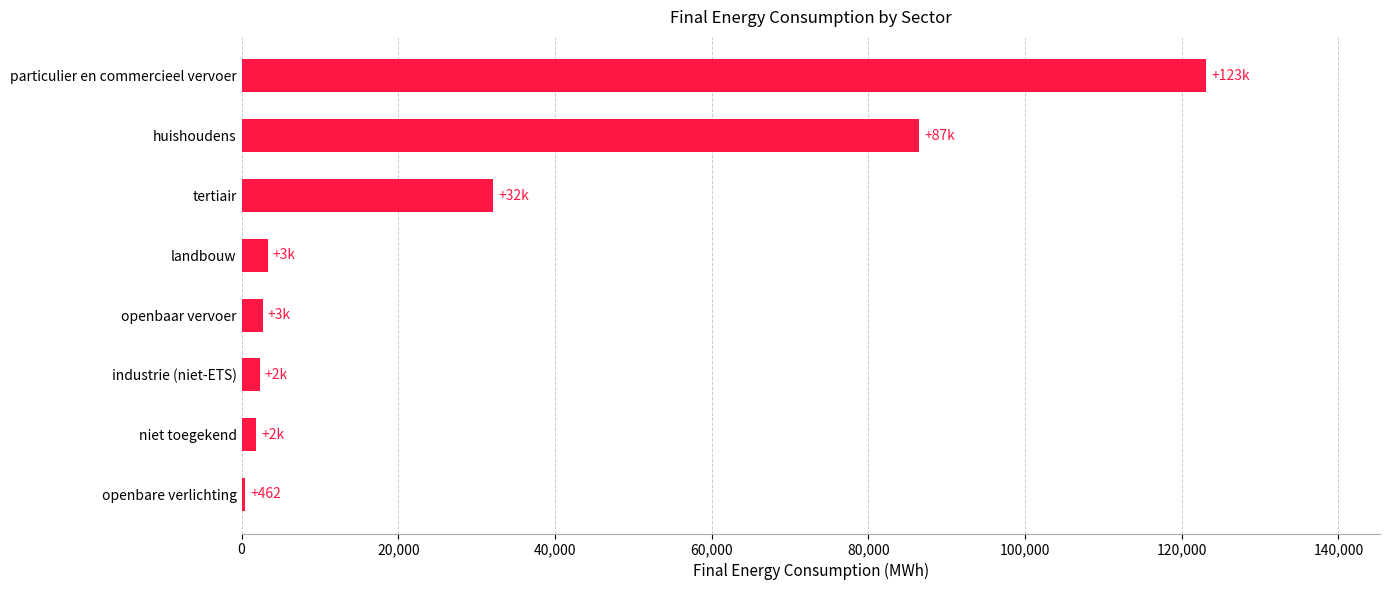

How many distinct data groups are displayed?

1